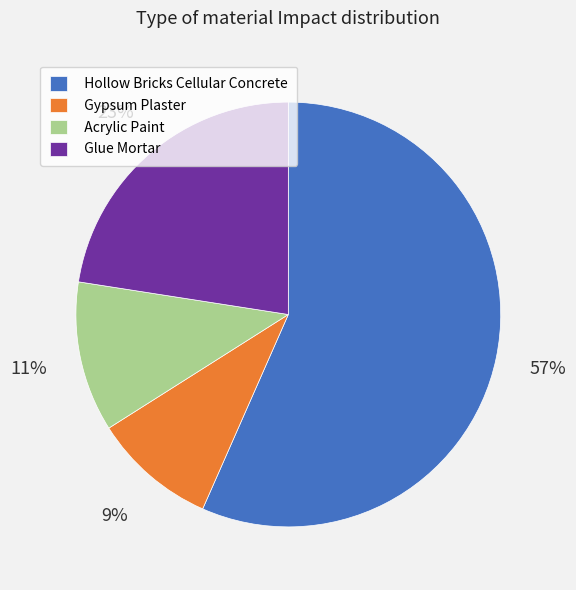

Do Acrylic Paint and Glue Mortar together represent more than half of the pie?

No